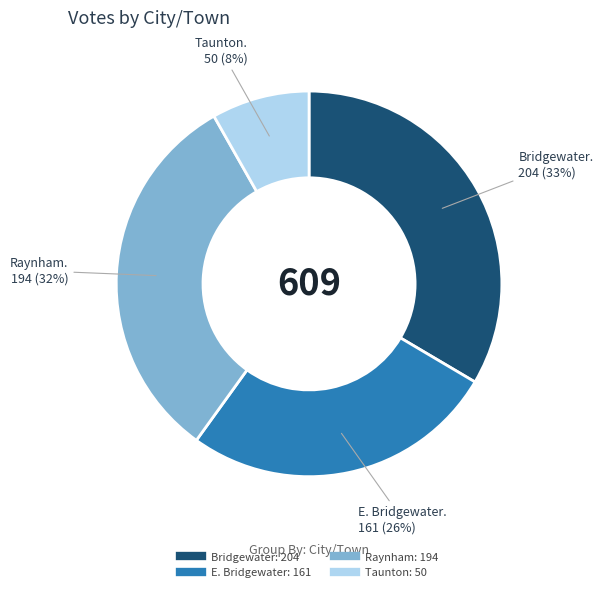

To the nearest percent, what percentage of the pie is E. Bridgewater?

26%